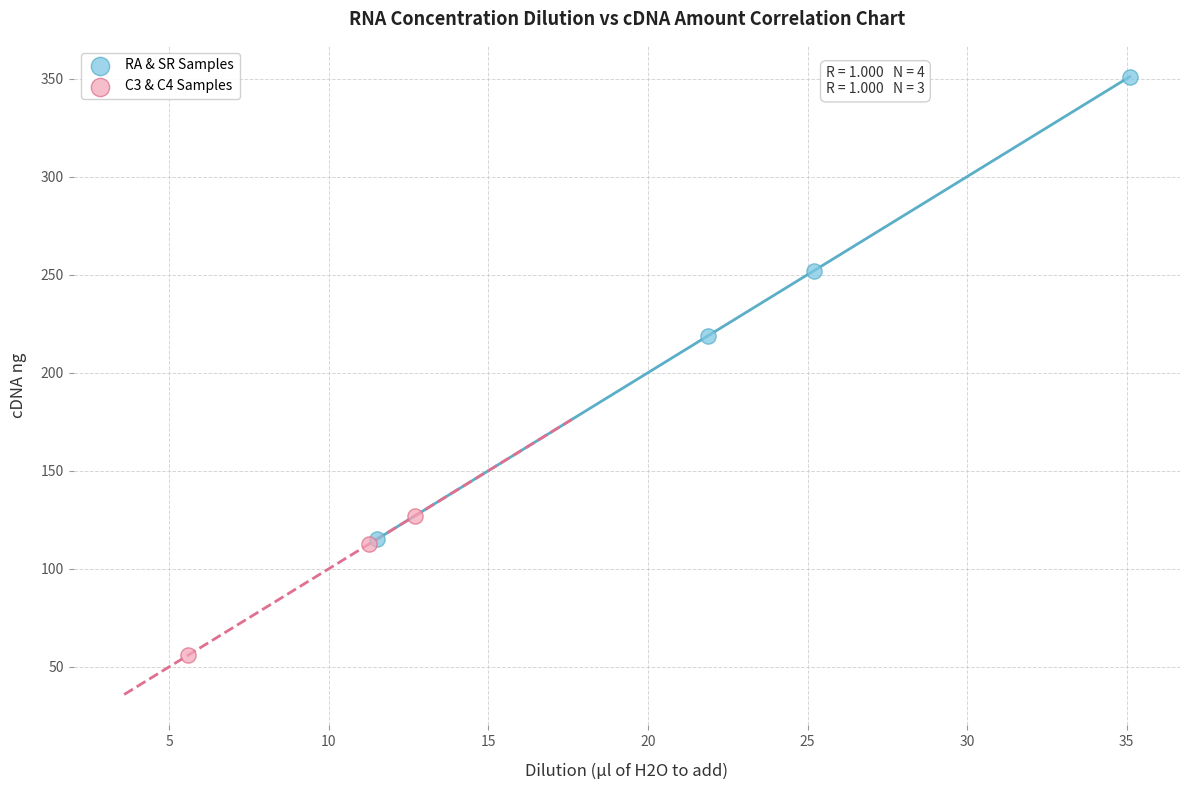

Which series has the widest spread of Y values?

RA & SR Samples